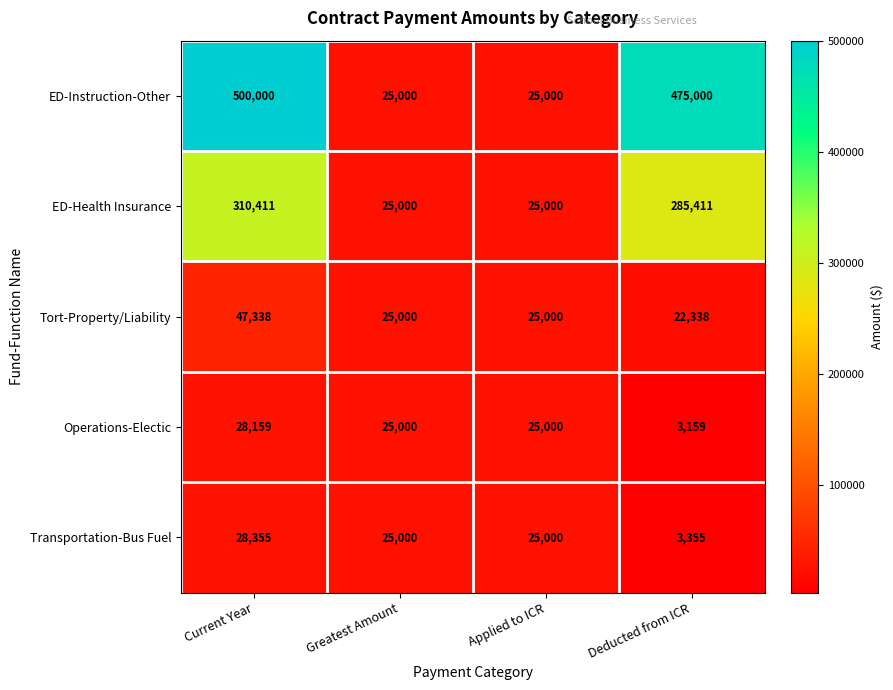

The value of ED-Instruction-Other at Deducted from ICR is 475000. True or false?

True